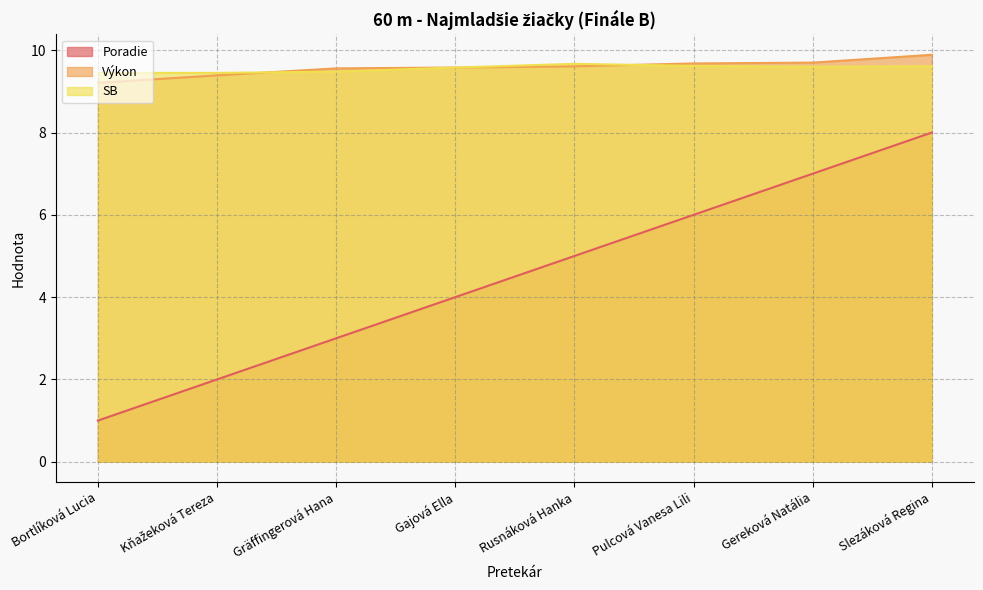

Which category has the lowest value in the Výkon series?

Bortlíková Lucia